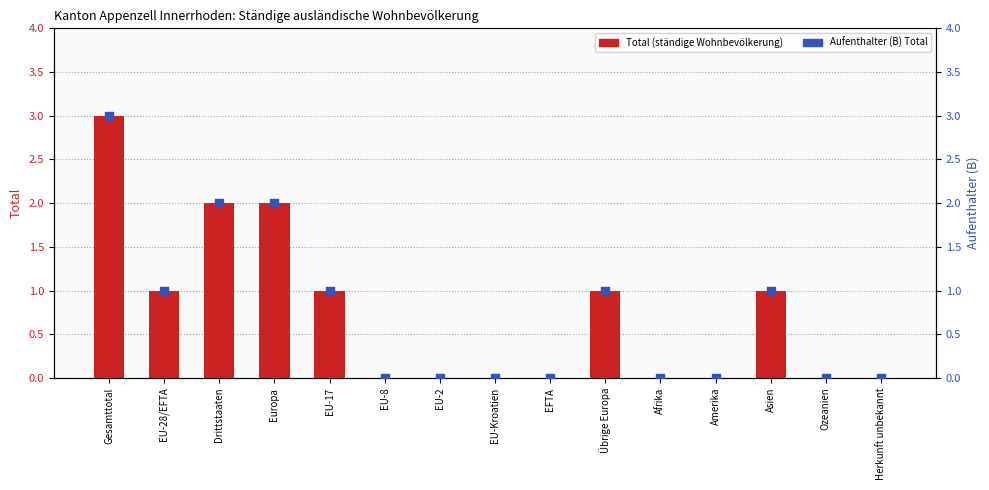

What are all the series names shown in the legend?

Total (ständige Wohnbevölkerung), Aufenthalter (B) Total